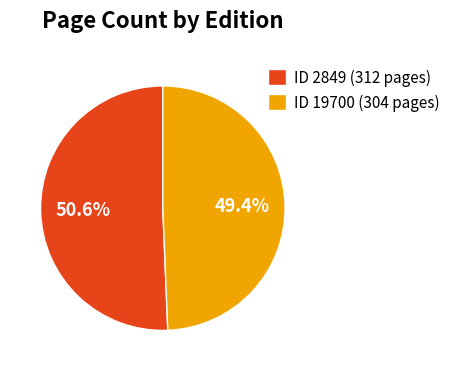

To the nearest percent, what is the average slice percentage?

50%